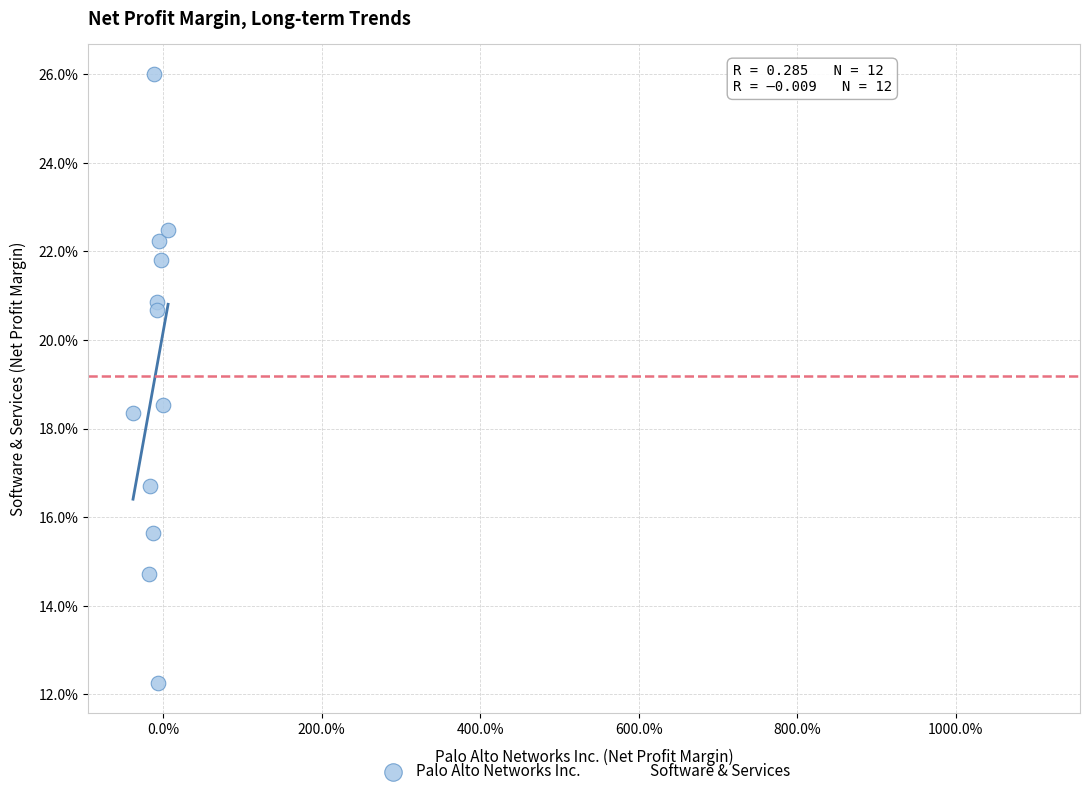

Which series contains the highest Y value?

Palo Alto Networks Inc.